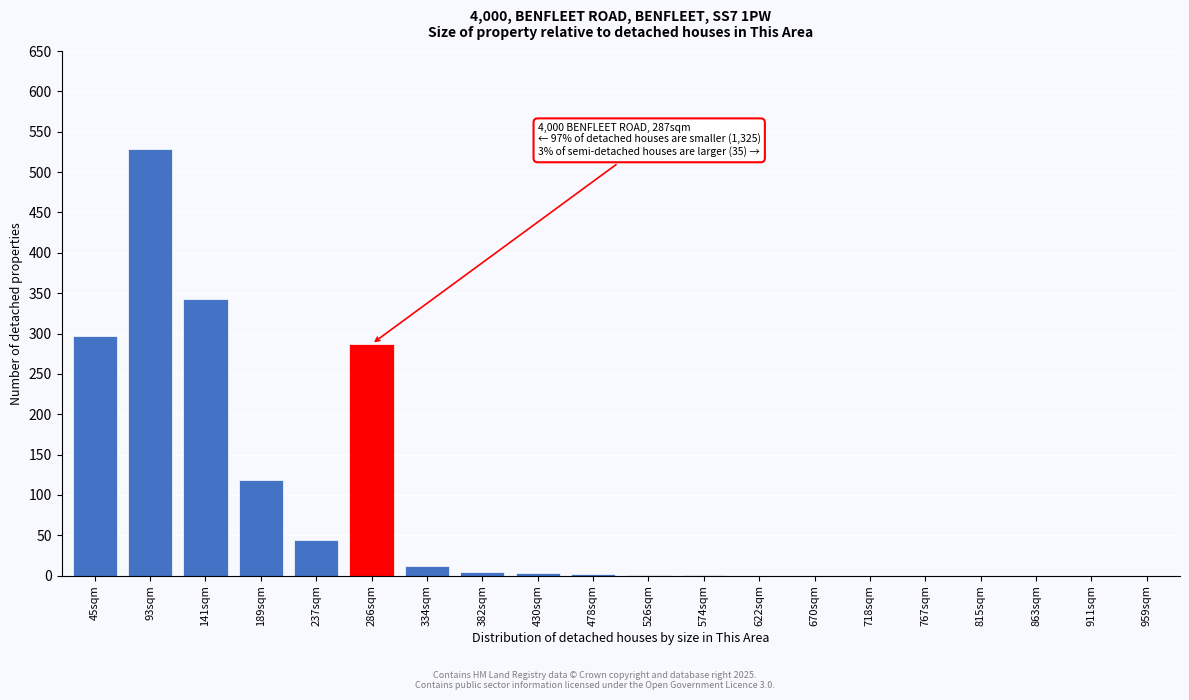

What is the change in value from 45sqm to 959sqm?

-297